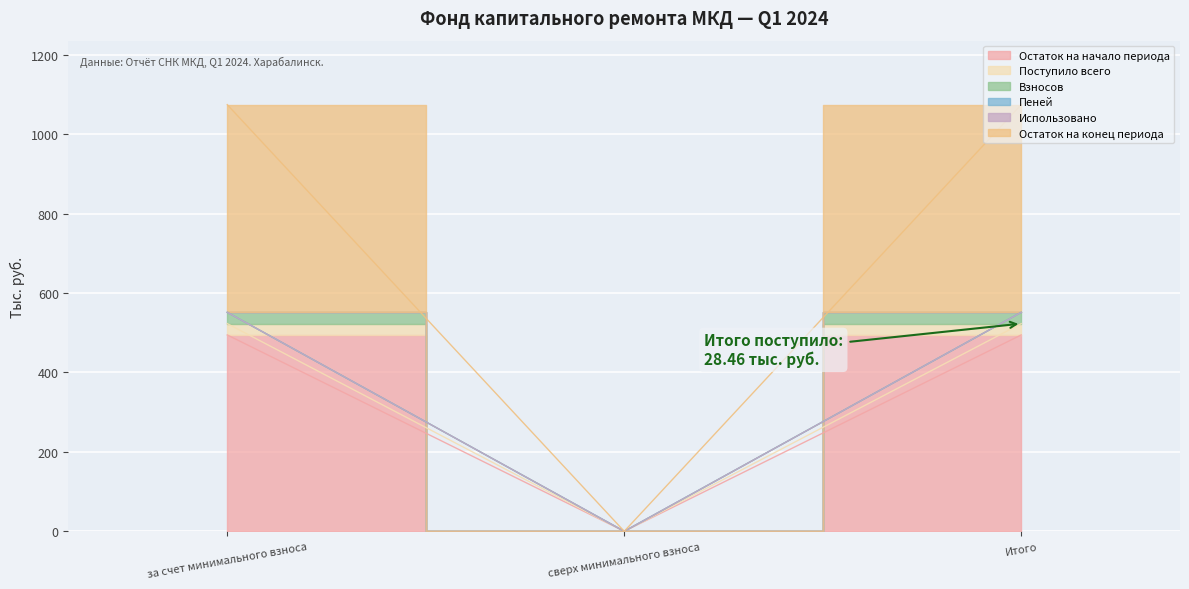

What is the label of the 2nd point from the left?

сверх минимального взноса